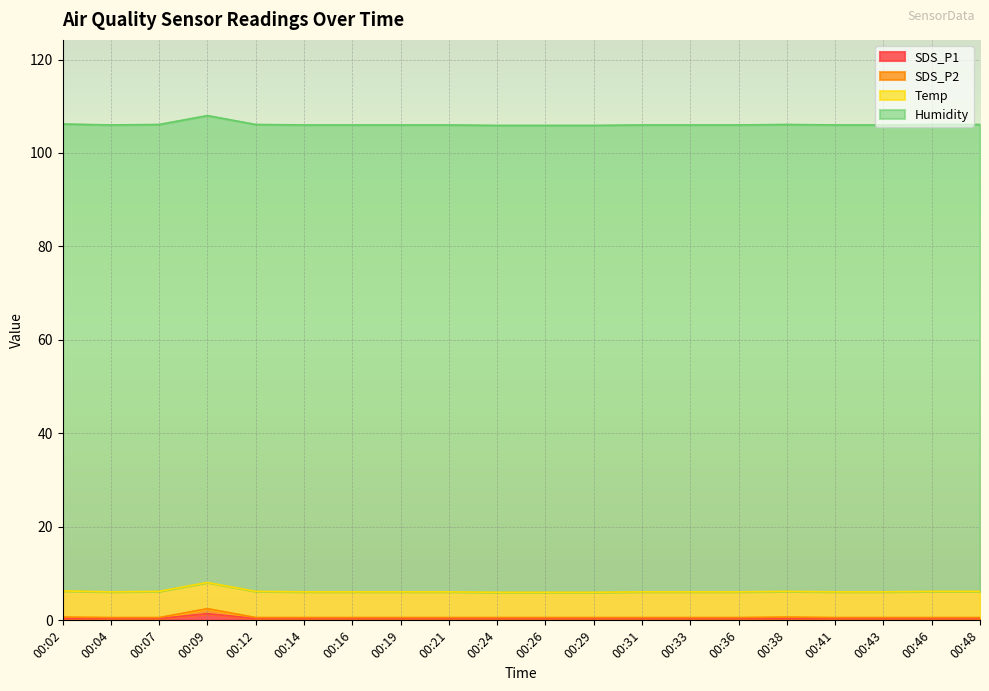

Between 00:09 and 00:14, which is larger?

00:09